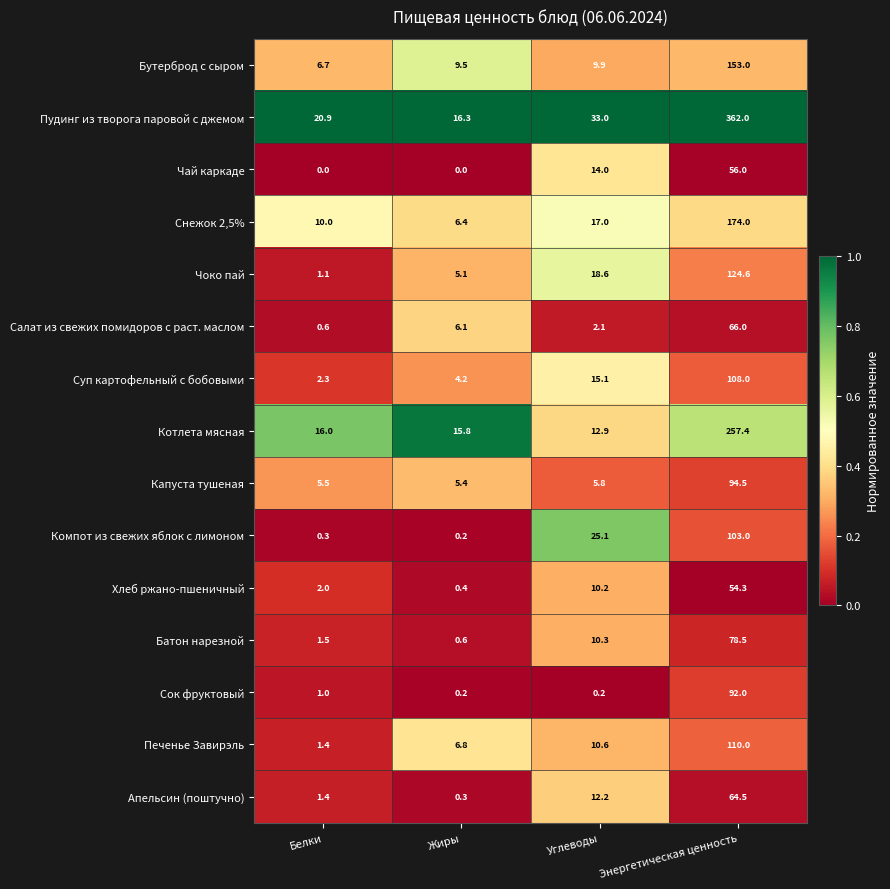

Between Белки and Углеводы, which series saw the biggest shift?

Компот из свежих яблок с лимоном